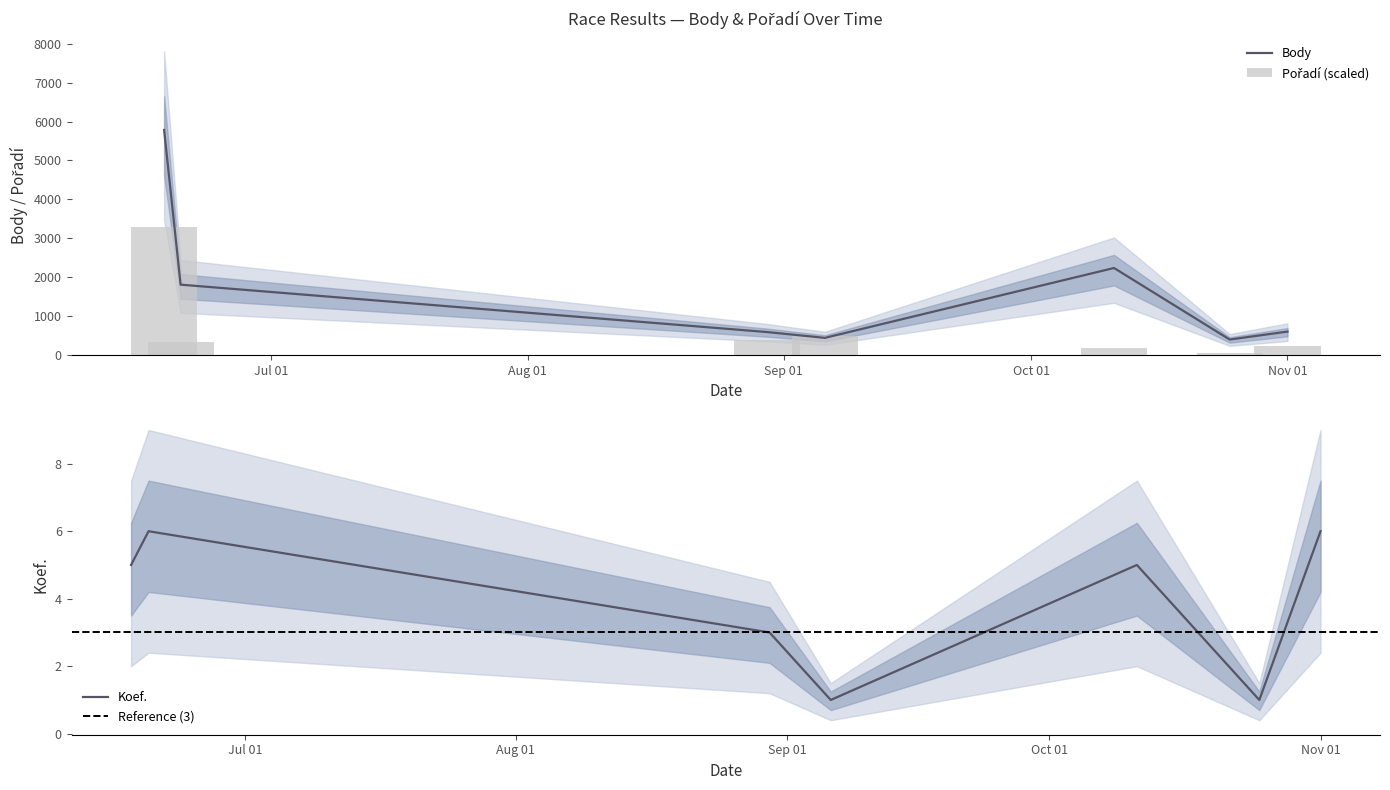

Reading left to right, transcribe all the data shown in this chart.

Body: 5783	1811	594	445	2239	402	606
Pořadí: 3300	340	400	480	180	60	240
Koef.: 5	6	3	1	5	1	6